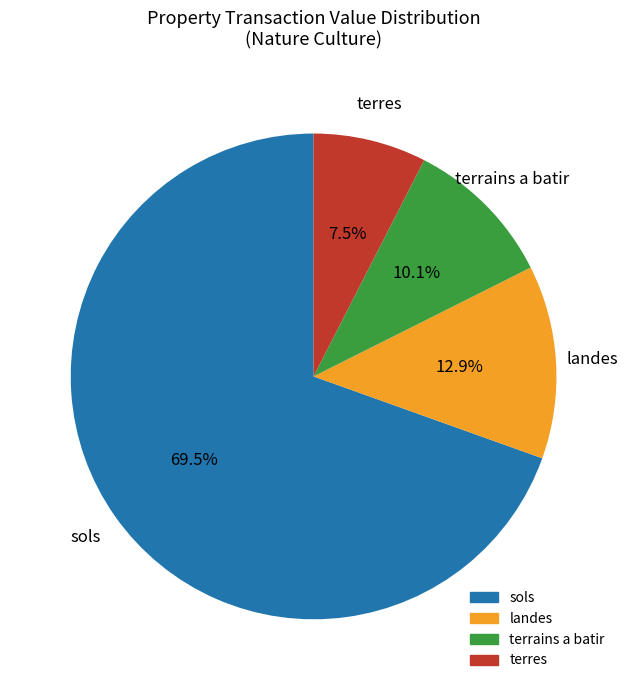

Is there a majority slice in this chart?

Yes